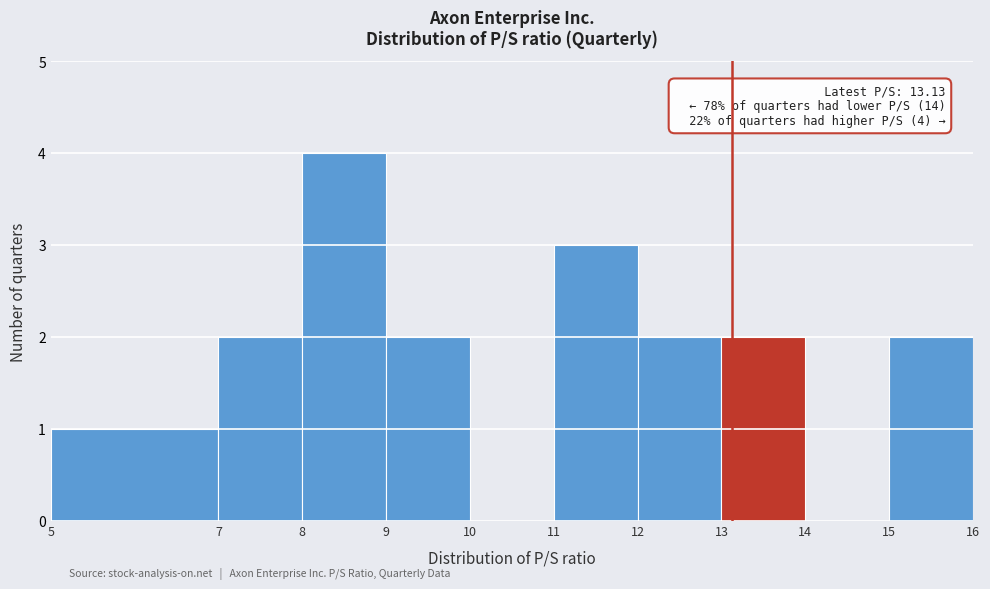

Which range on the x-axis has the tallest bar?

8 to 9